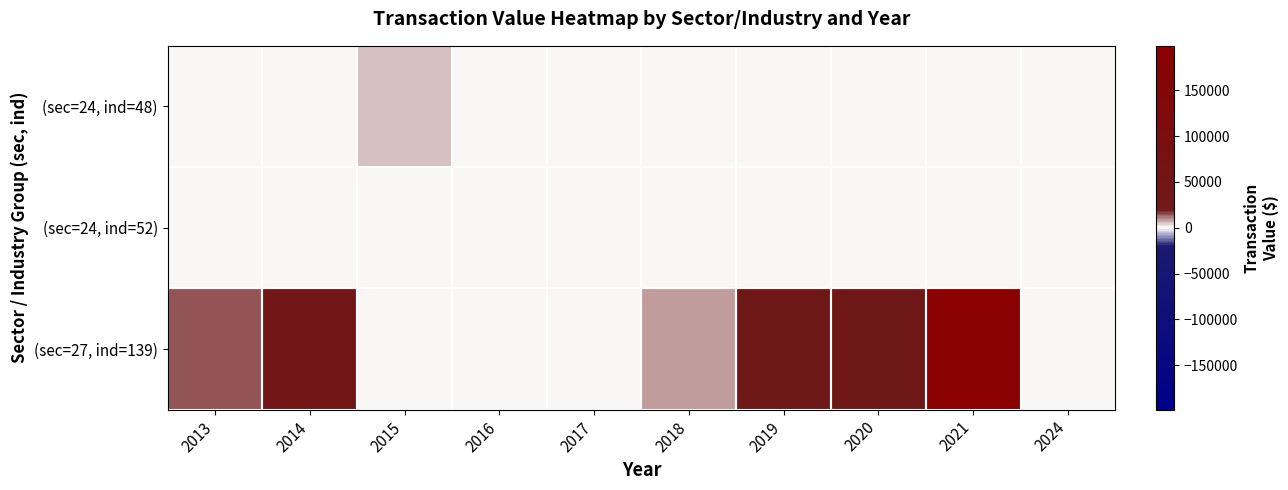

List the series in order of their peak value, highest first.

(sec=27, ind=139), (sec=24, ind=48), (sec=24, ind=52)